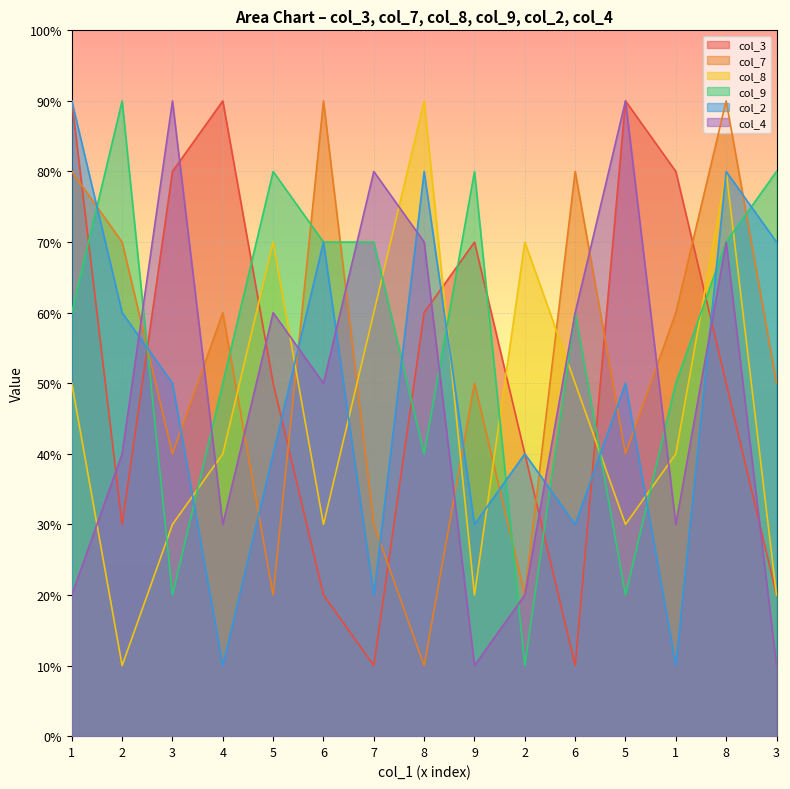

Between 4 and 8, which series saw the biggest shift?

col_2